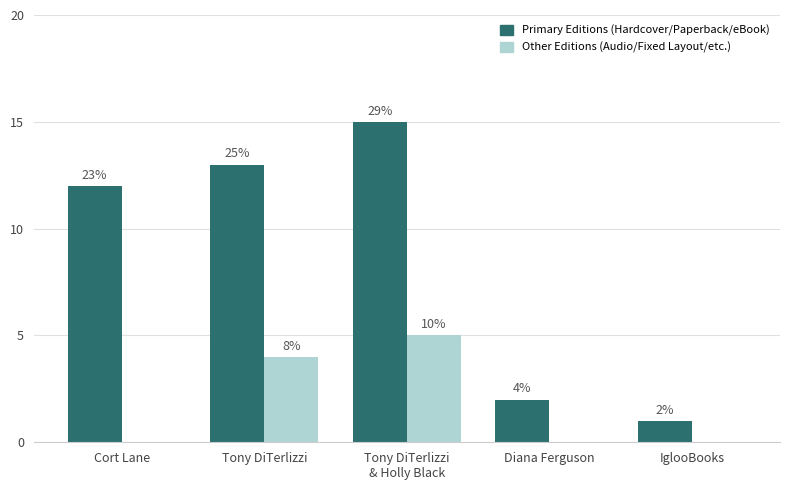

Reading left to right, list all the values displayed in this chart.

Primary Editions
(Hardcover/Paperback/eBook): 12	13	15	2	1
Other Editions
(Audio/Fixed Layout/etc.): 0	4	5	0	0